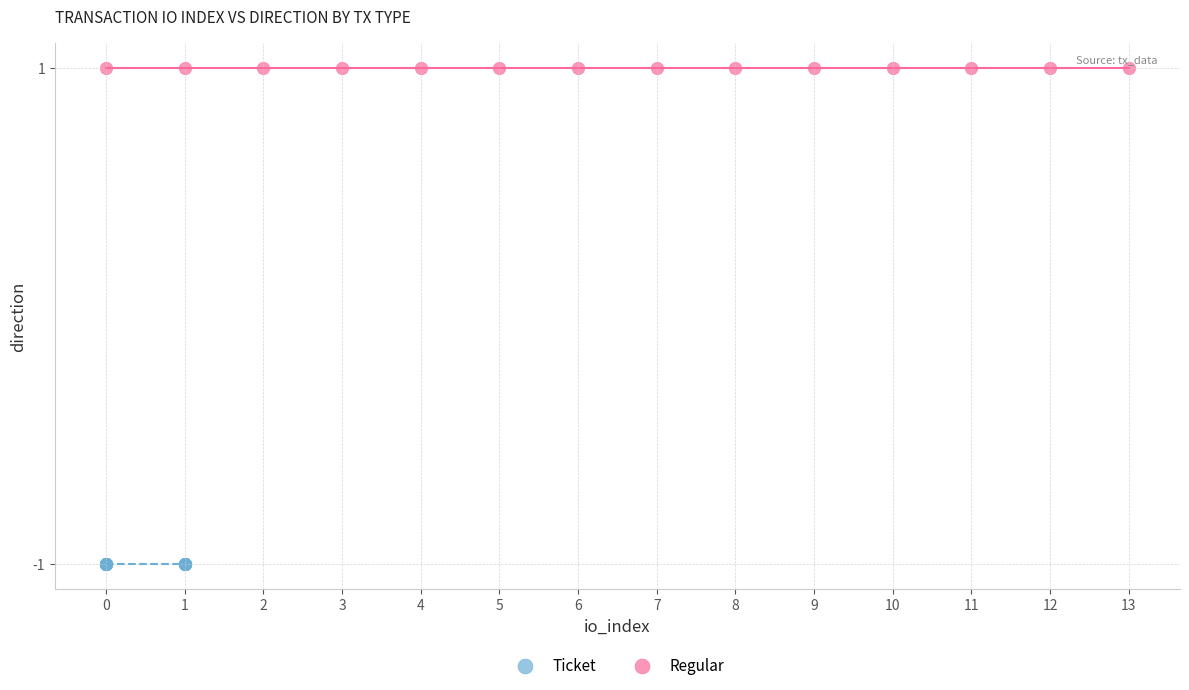

Which series reaches the minimum Y coordinate?

Ticket